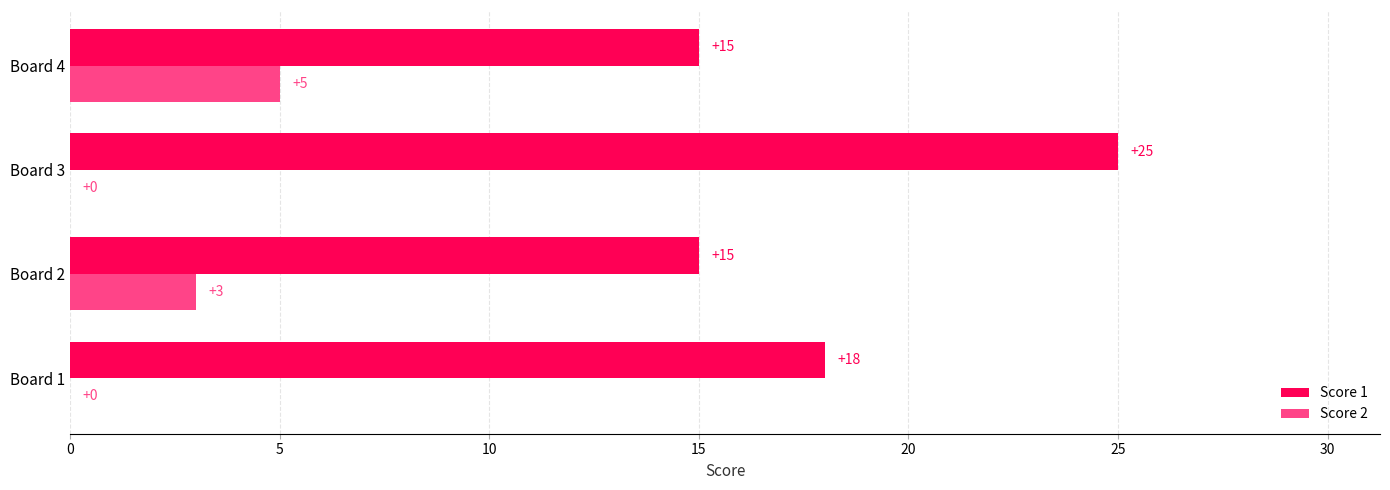

Between Board 2 and Board 3, which series saw the biggest shift?

Score 1